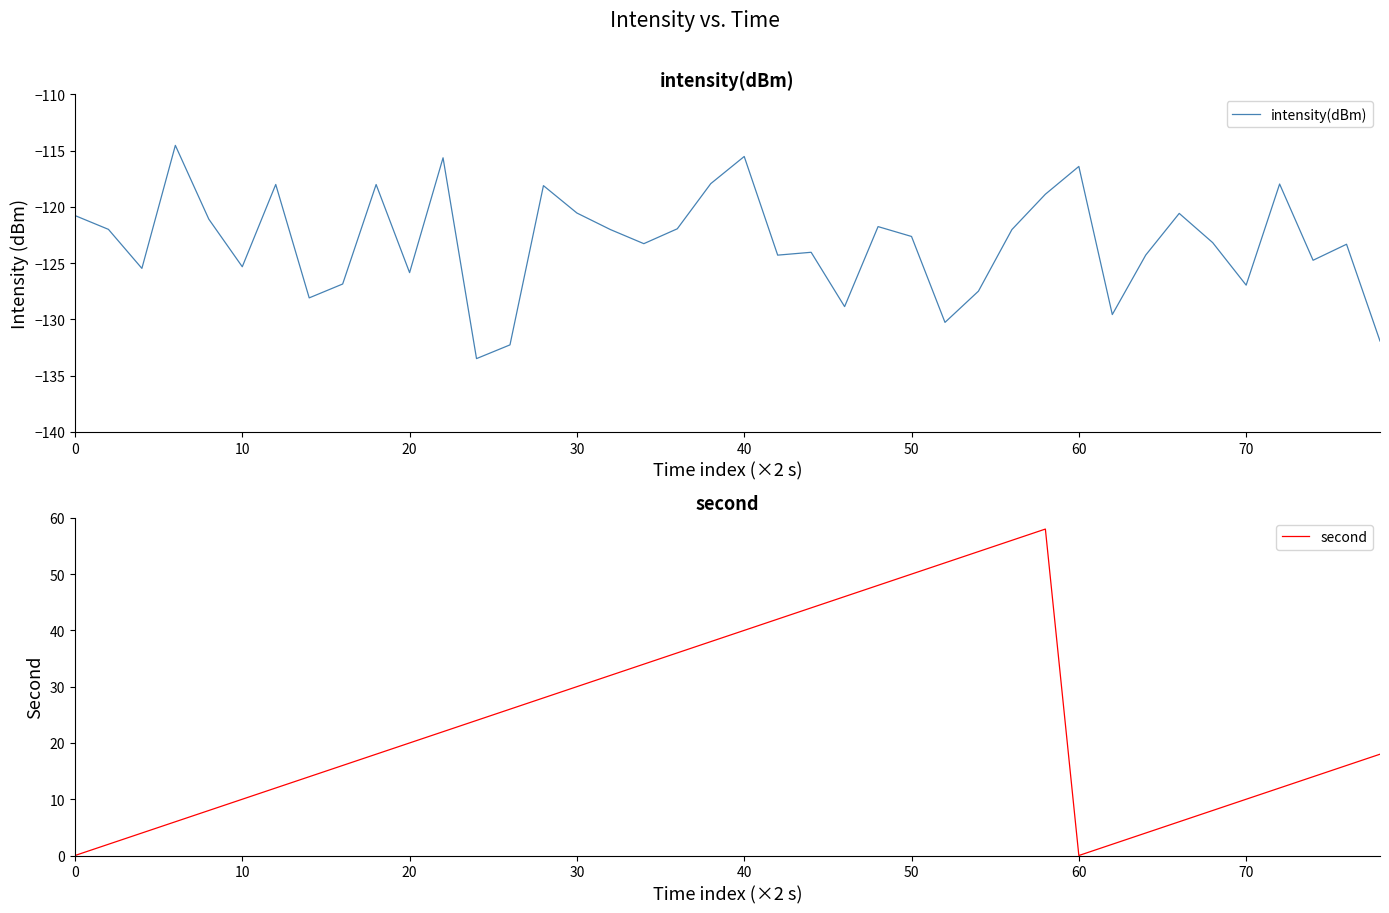

How many data points in intensity(dBm) are less than -122?

23